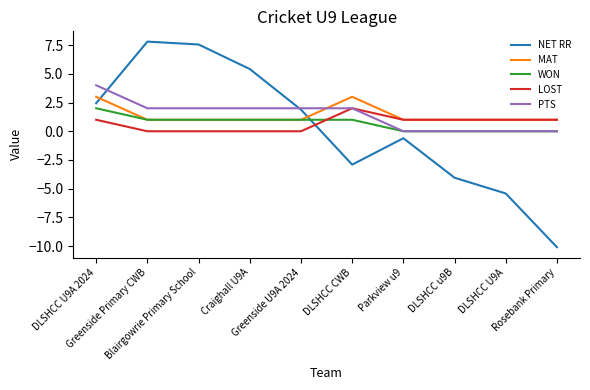

What is the smallest value displayed?

-10.1